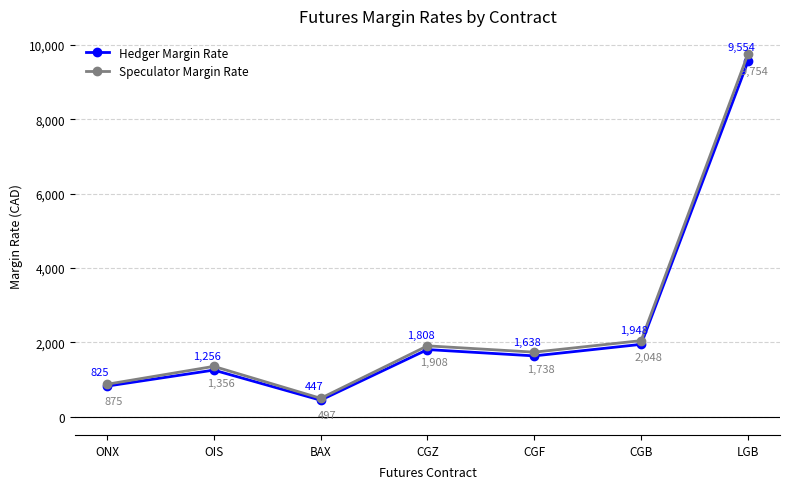

Does the chart display data point markers on the line(s)?

Yes